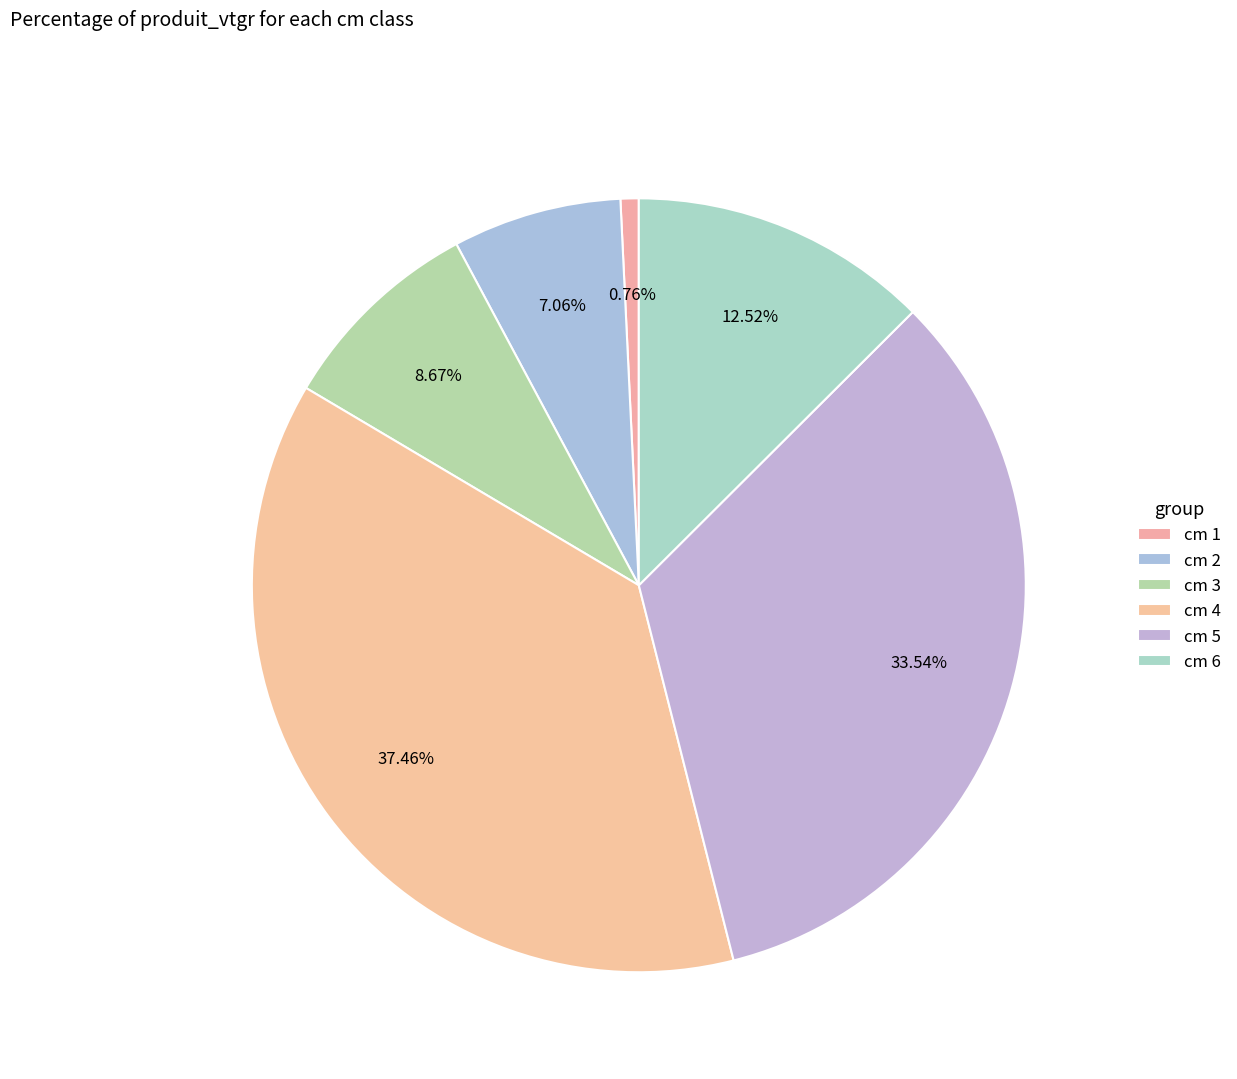

How many segments does this pie chart have?

6